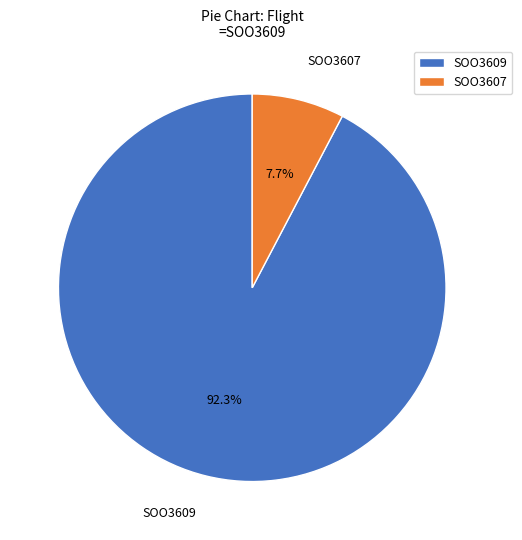

What is the smallest slice in the pie chart?

SOO3607